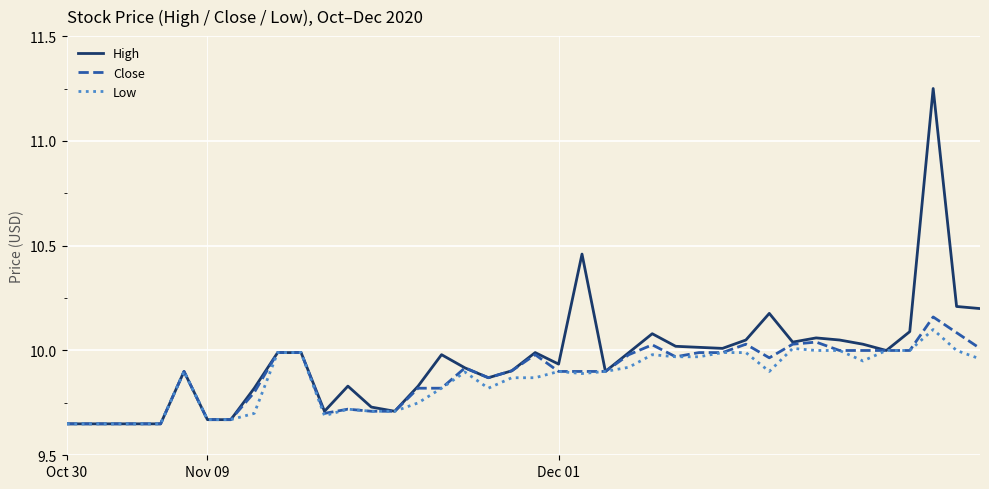

Count the number of data series in this chart.

3